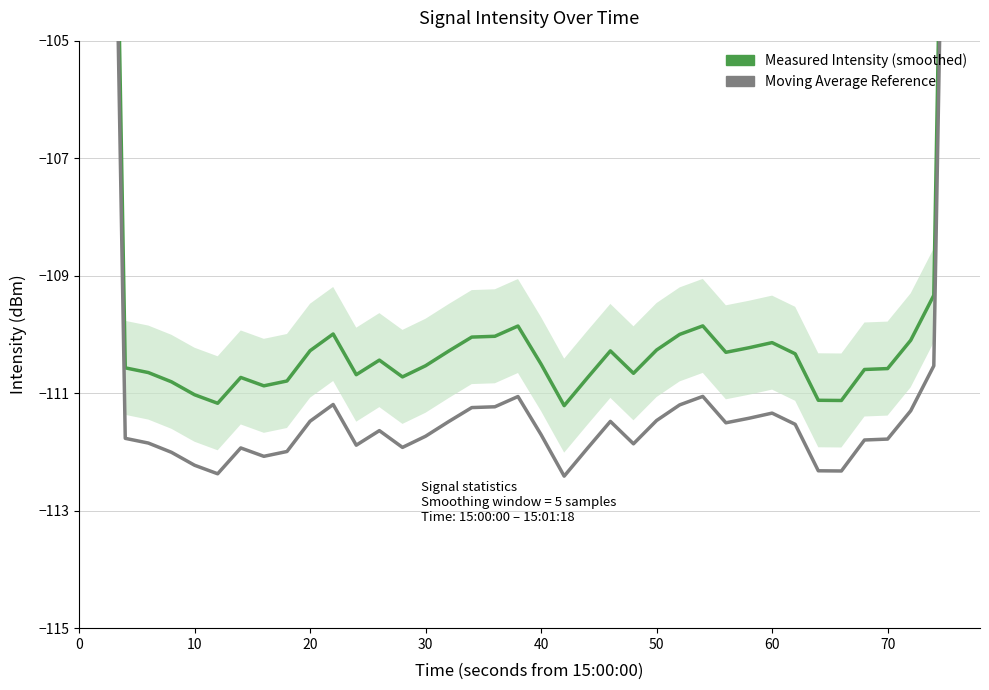

What is the smallest value displayed?

-112.4